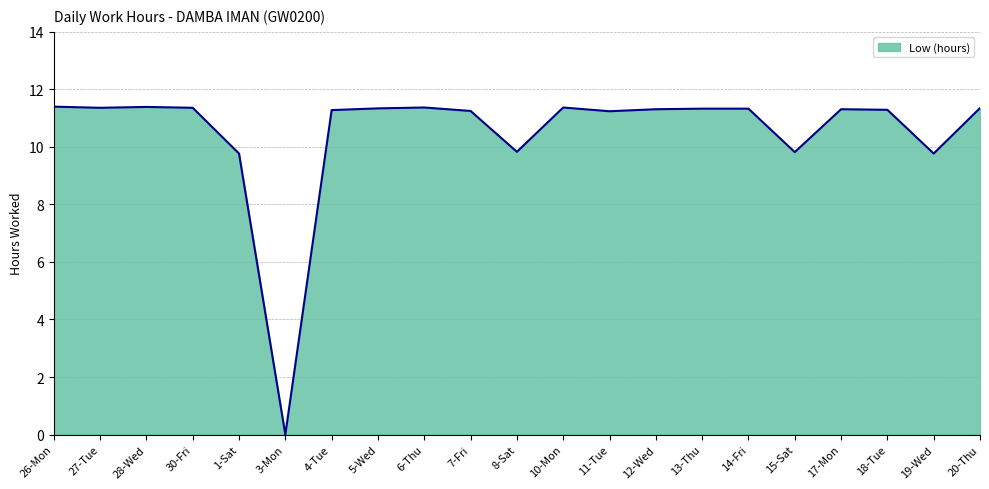

What position from the left is 1-Sat?

5